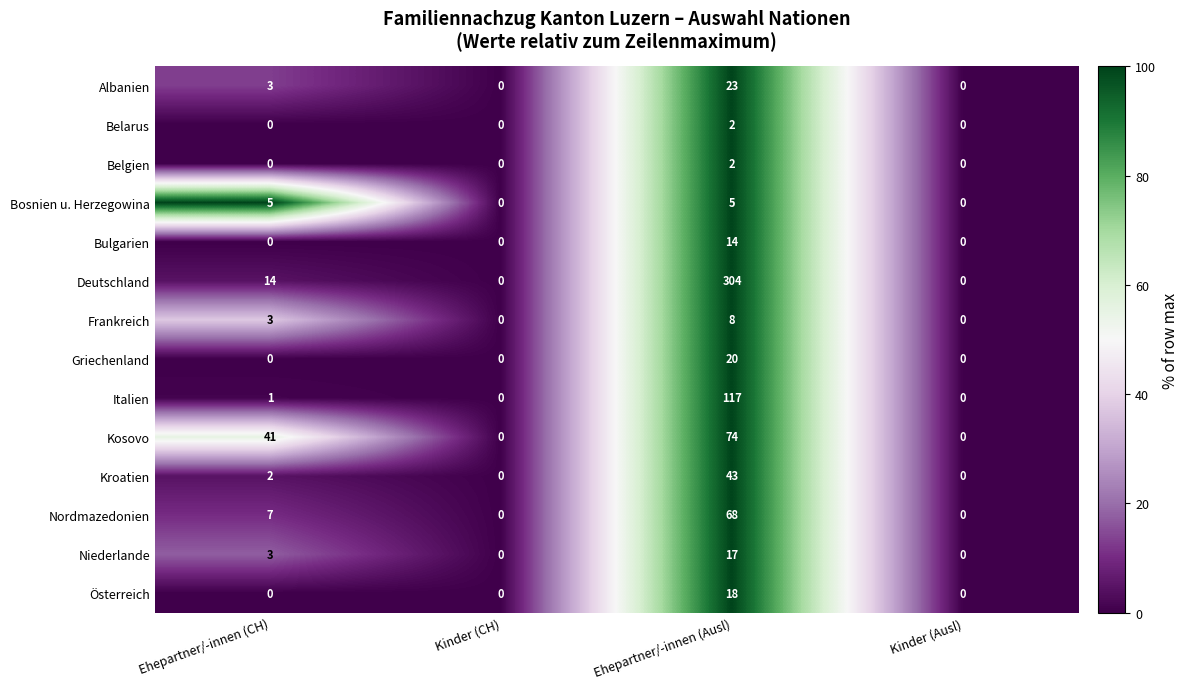

Which series has the largest range (max minus min)?

Deutschland